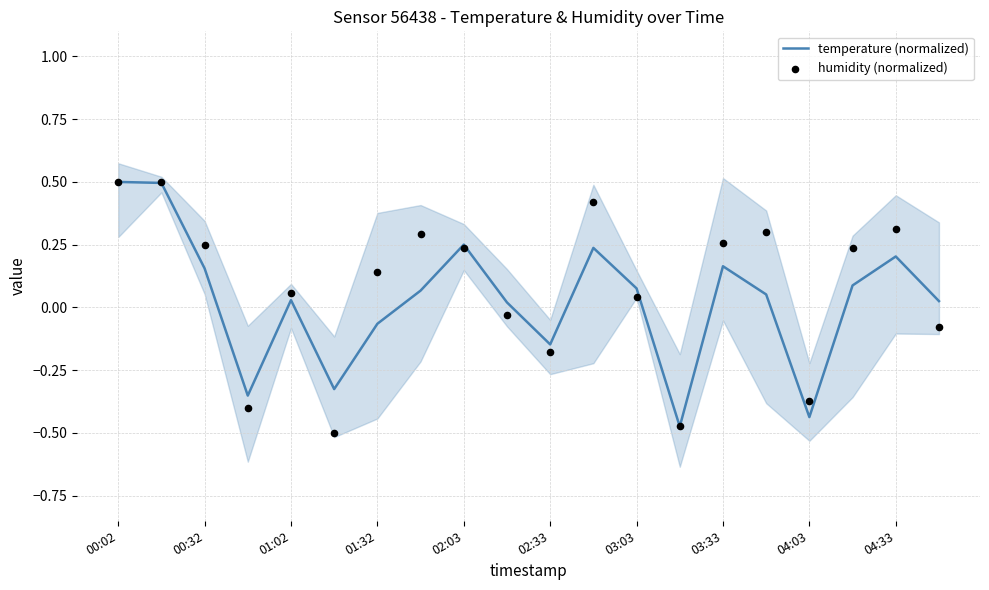

Which series contains the lowest Y value?

humidity (normalized)